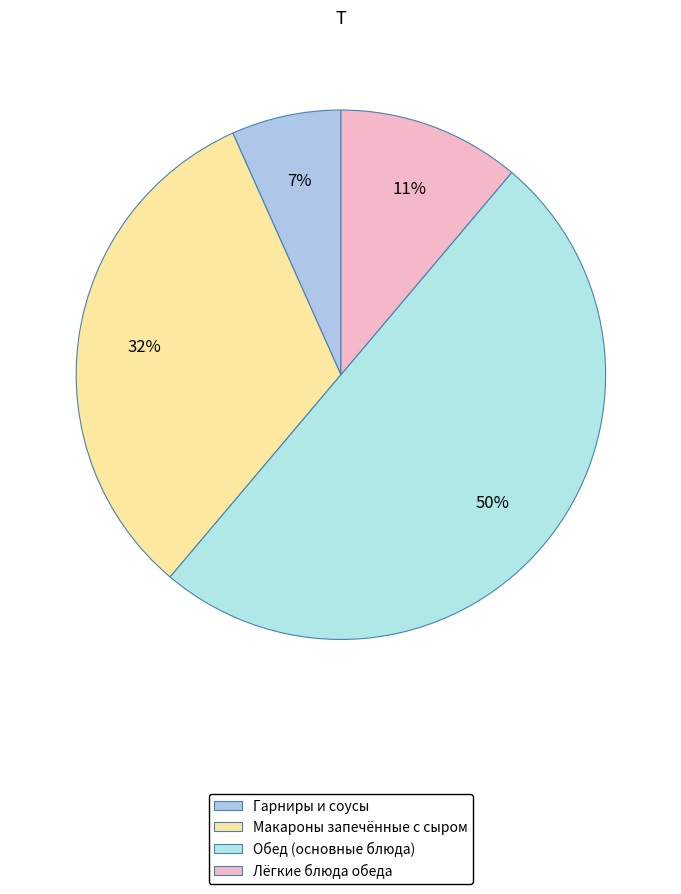

Count the number of slices in the pie.

4